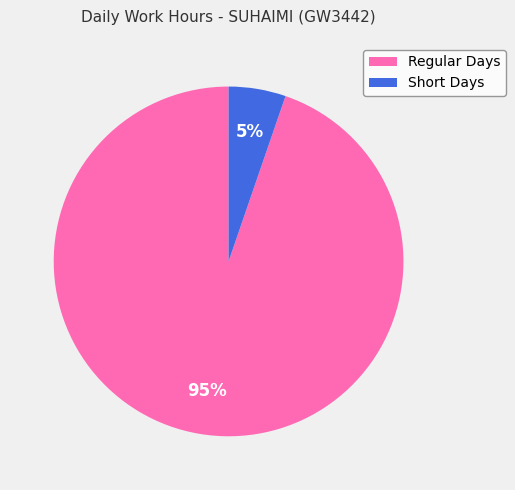

Is Regular Days the majority of the pie?

Yes